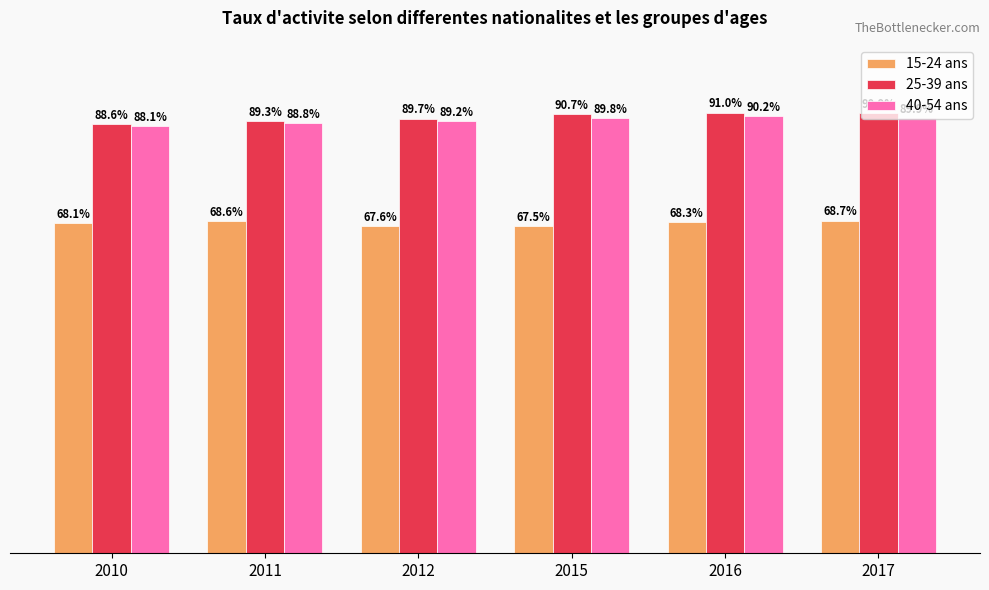

List the series in order of their peak value, highest first.

25-39 ans, 40-54 ans, 15-24 ans